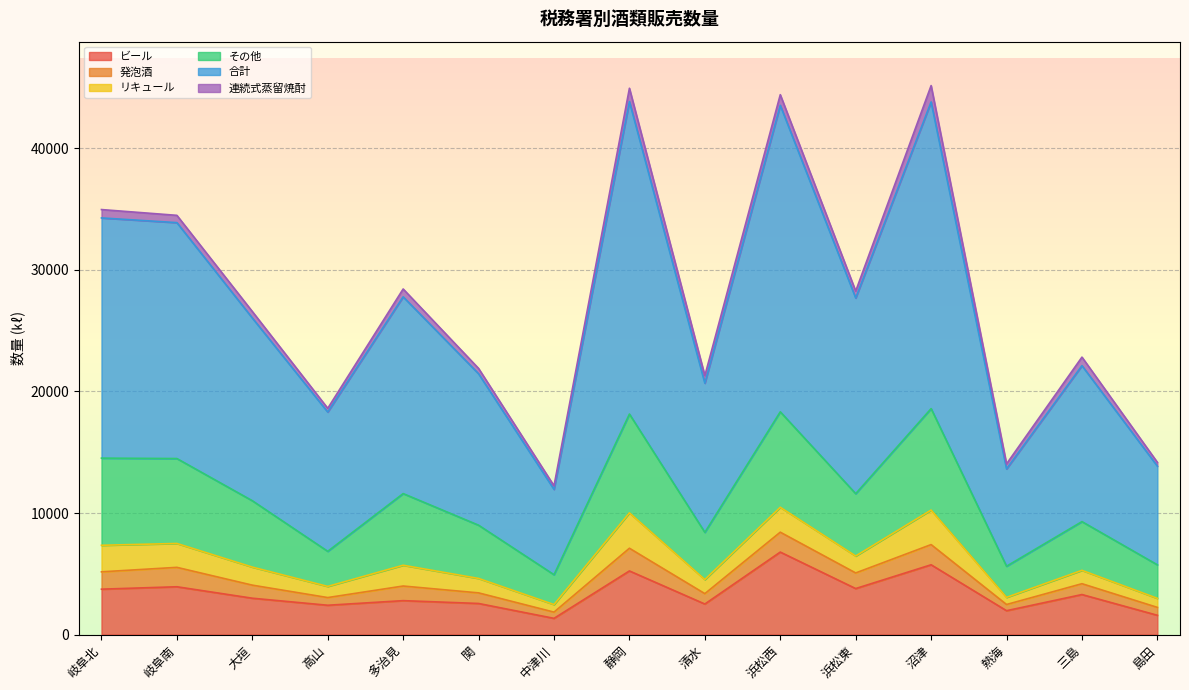

Where does the ビール series first go above 2991?

岐阜北